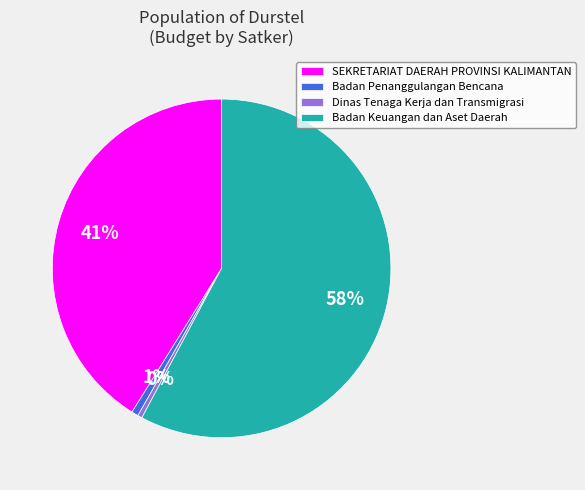

Do SEKRETARIAT DAERAH PROVINSI KALIMANTAN and Dinas Tenaga Kerja dan Transmigrasi together represent more than half of the pie?

No